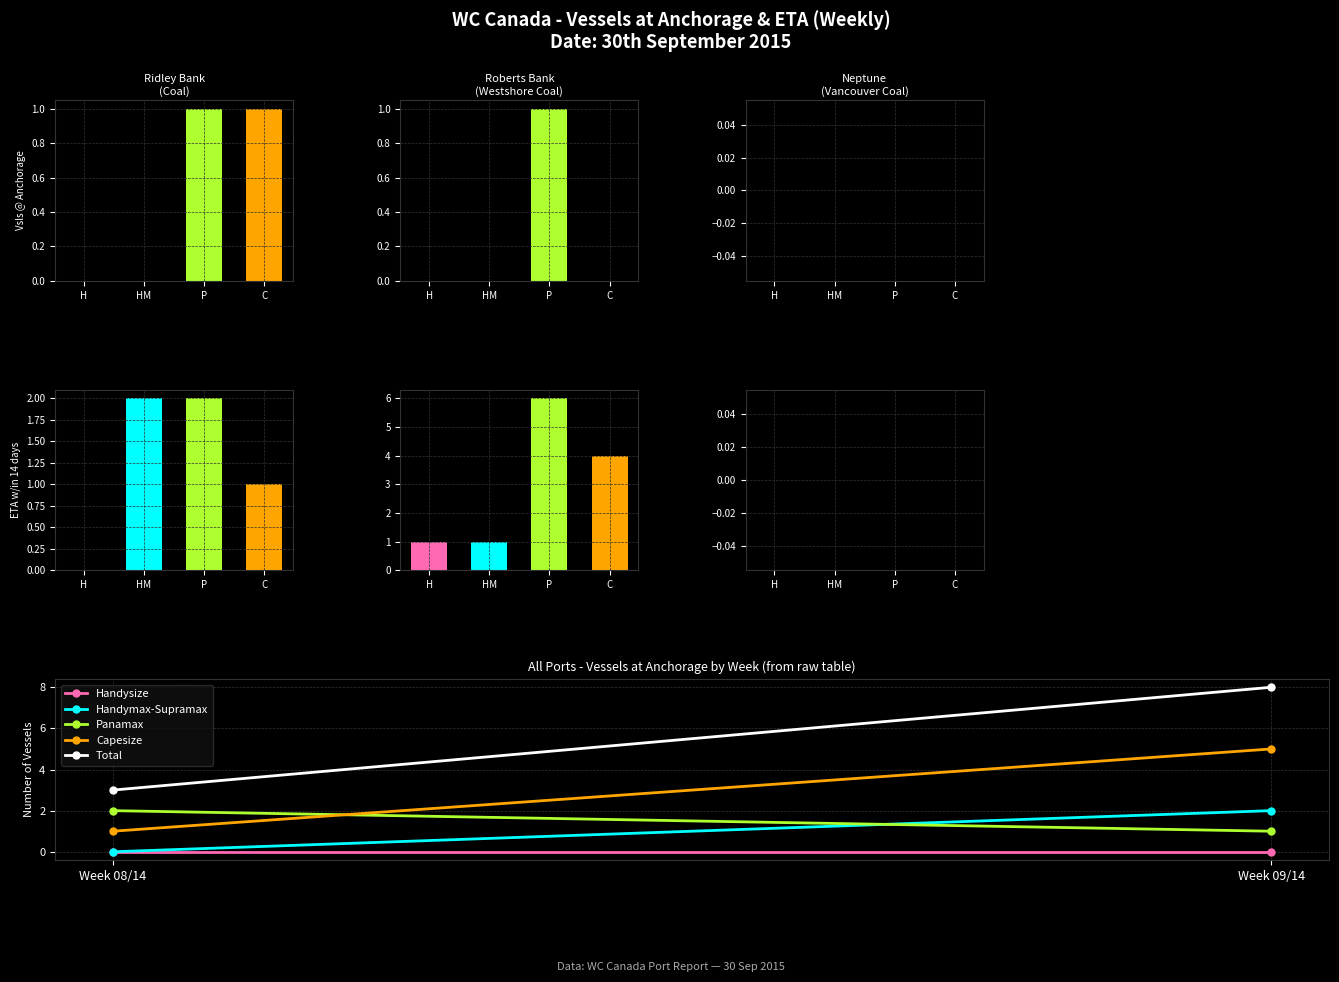

What is the maximum value for Capesize?

5